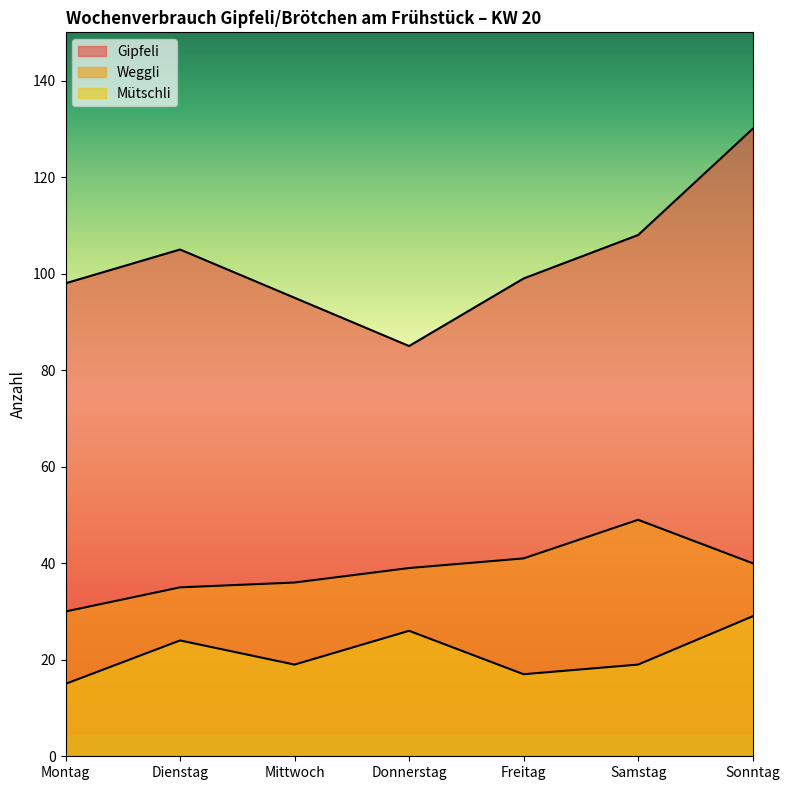

True or false: Weggli and Mütschli cross at least once.

False